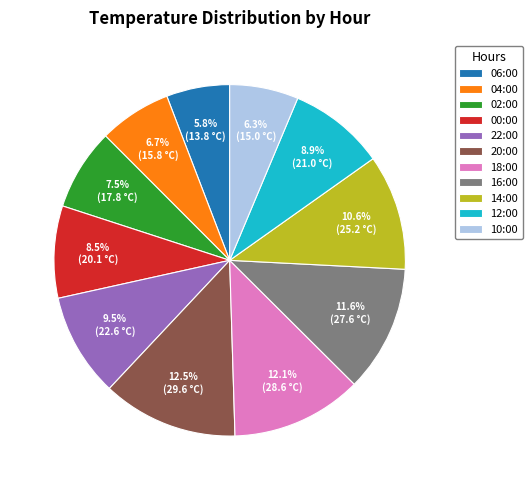

Between 14:00 and 00:00, which is larger?

14:00